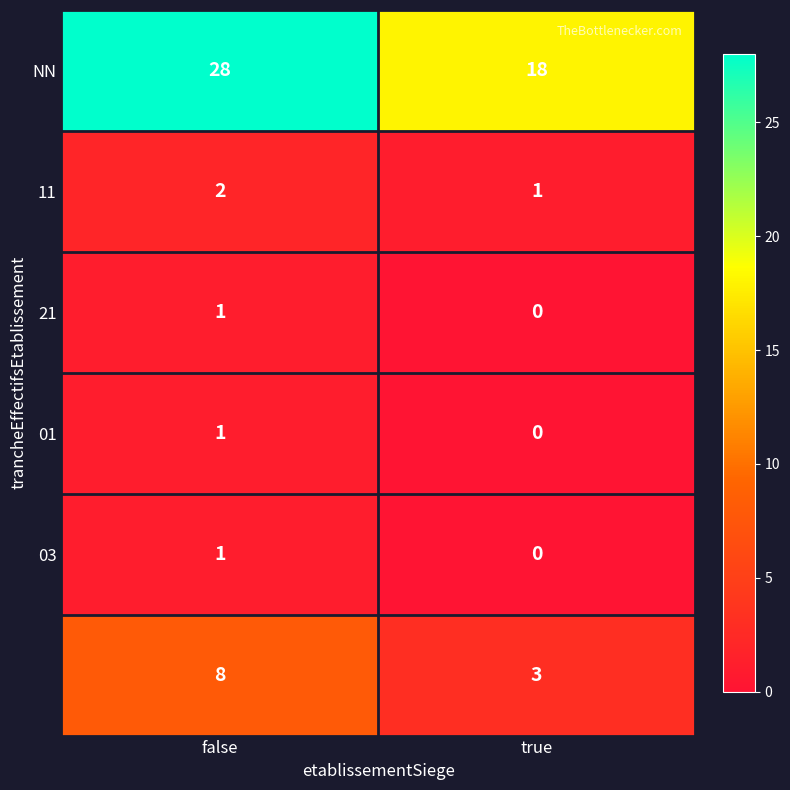

What is the total value across all series at true?

22